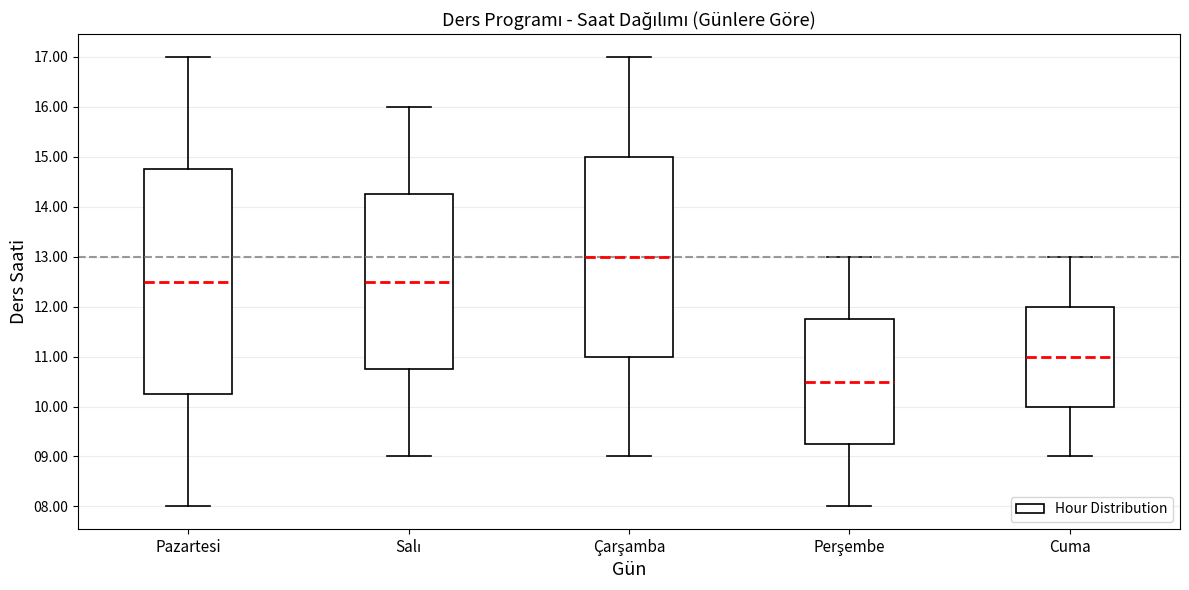

Comparing the boxes themselves (not the whiskers), which one is the tallest?

Pazartesi